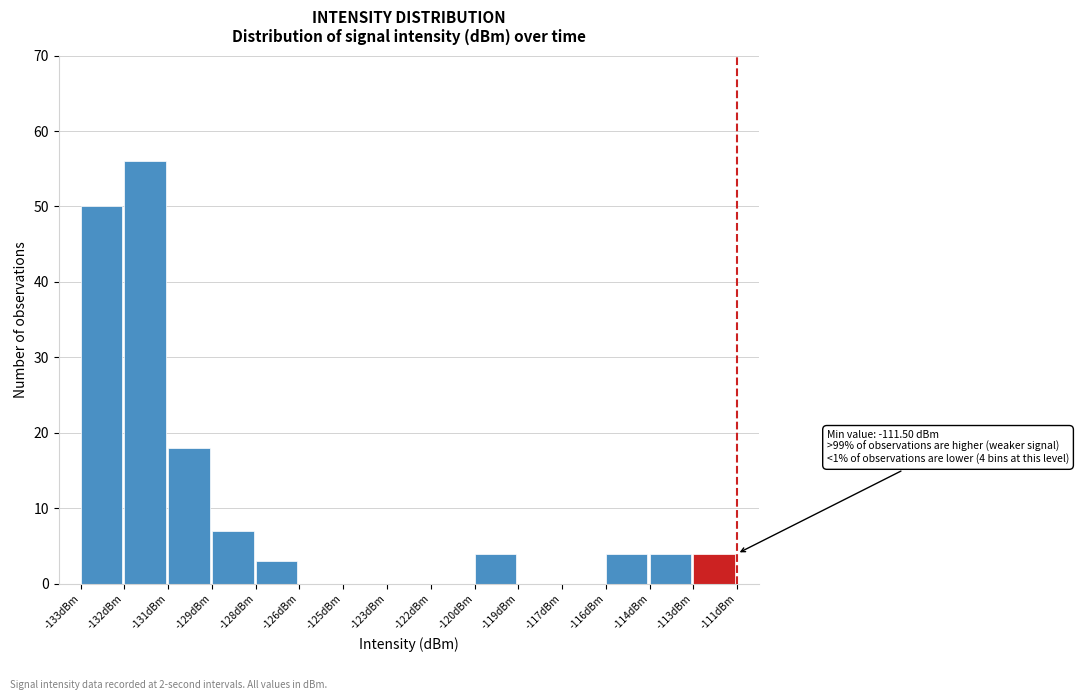

Reading right to left, what are all the values shown in this chart?

-113dBm=4	-114dBm=4	-116dBm=4	-117dBm=0	-119dBm=0	-120dBm=4	-122dBm=0	-123dBm=0	-125dBm=0	-126dBm=0	-128dBm=3	-129dBm=7	-131dBm=18	-132dBm=56	-133dBm=50